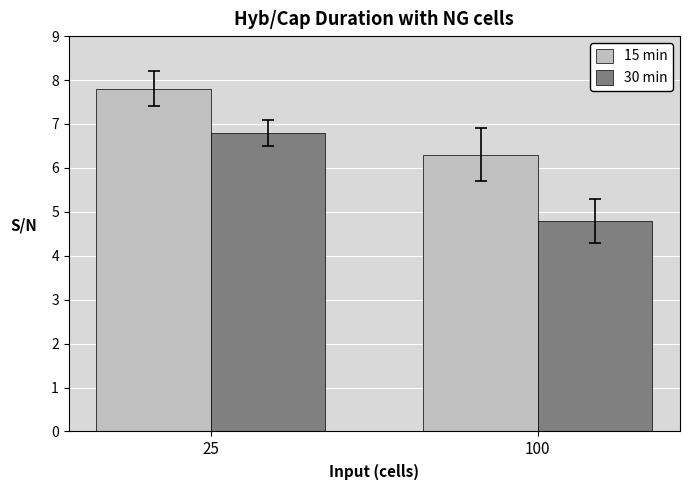

Does the chart contain any negative values?

No